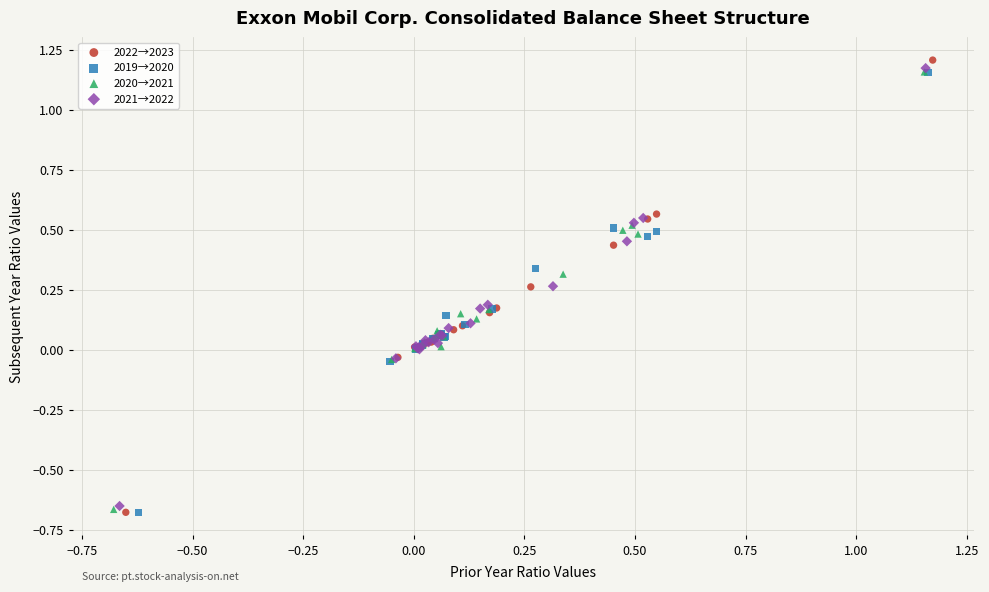

Which series contains the highest Y value?

2022→2023